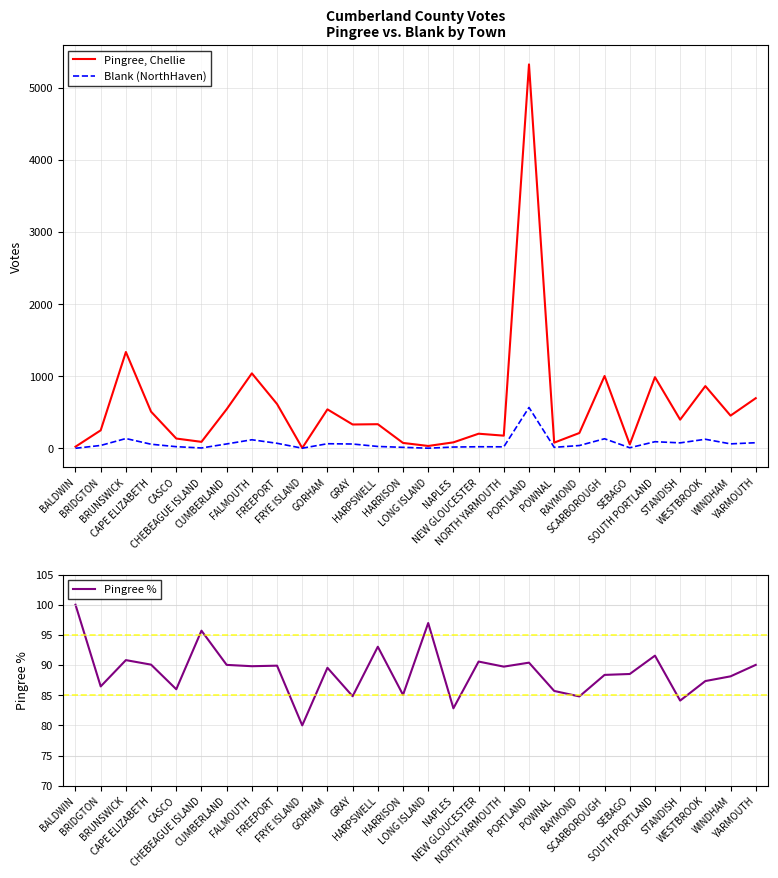

How many values in the Pingree % series are below 89?

13